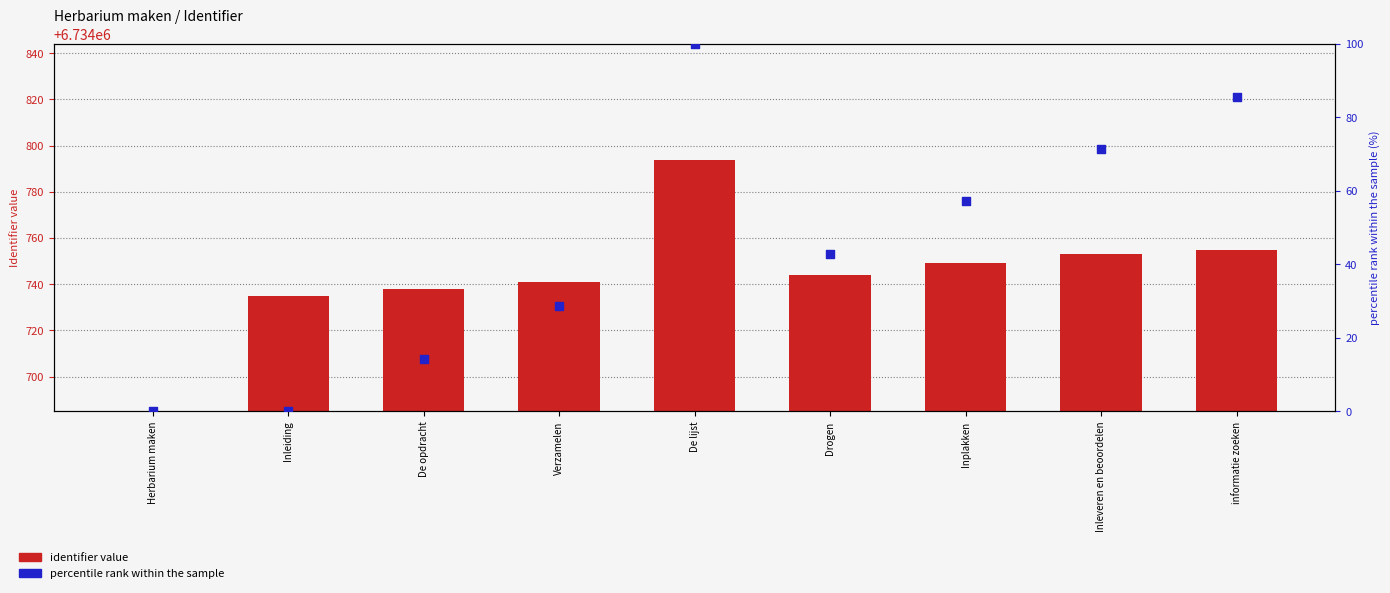

Which series has the largest total across all categories?

identifier value